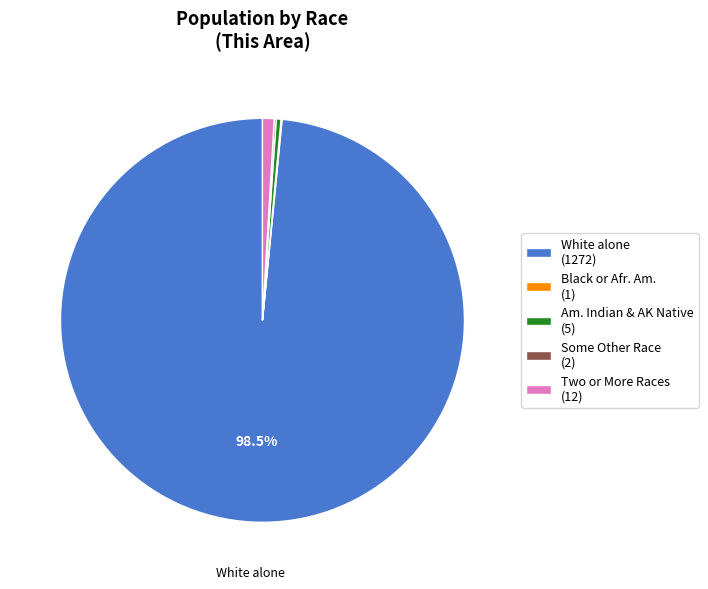

What is the largest slice in the pie chart?

White alone (1272)